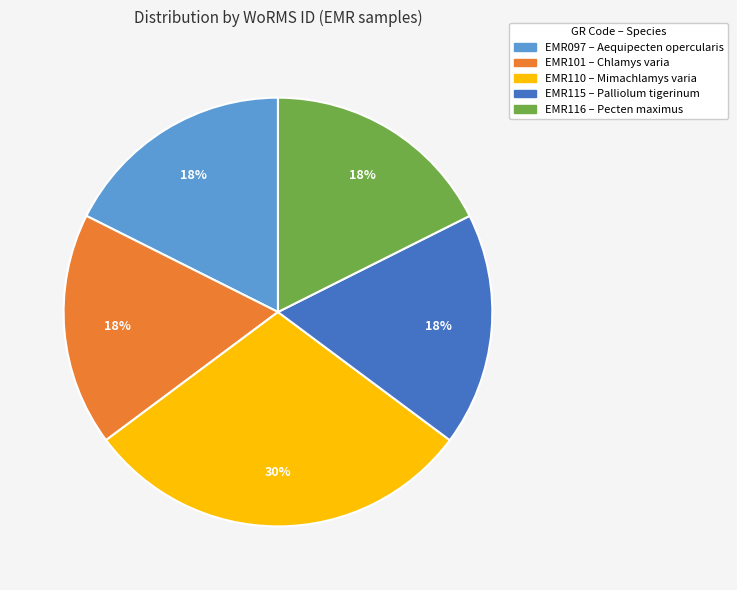

Which category has the biggest portion of the pie?

EMR110